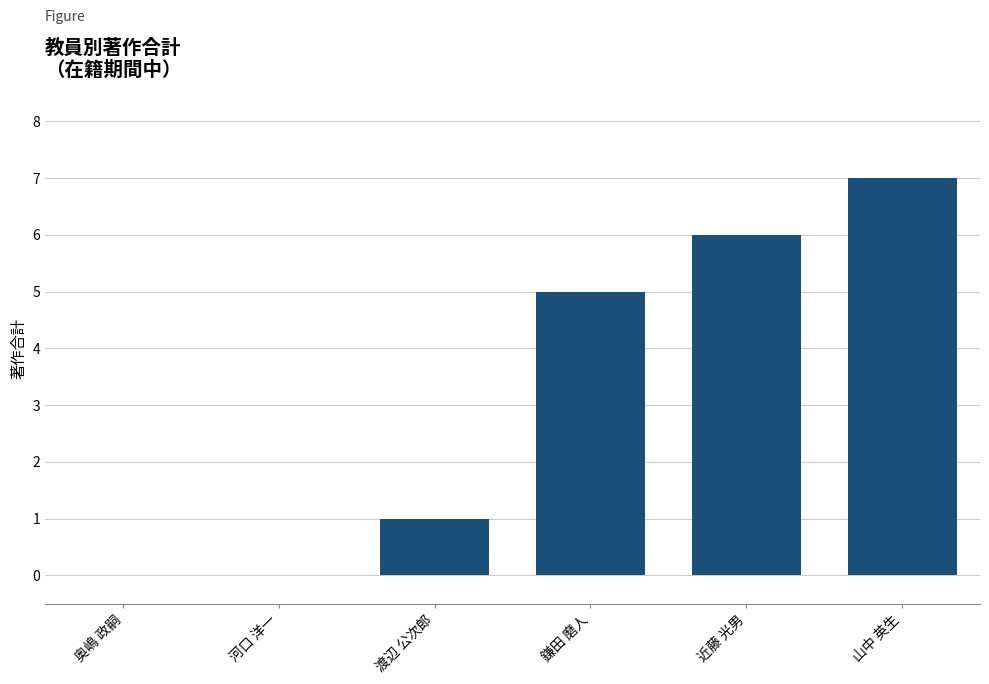

The chart shows a value of 1 at 鎌田 磨人. True or false?

False